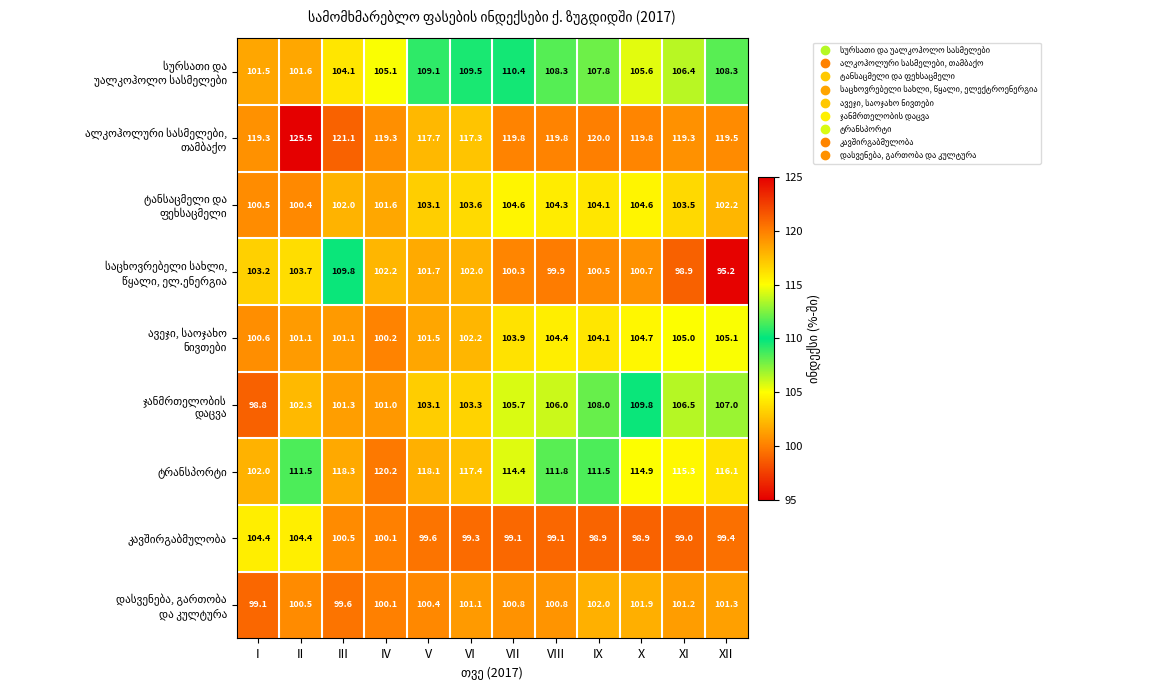

What is the spread (max minus min) of values at XII?

24.3